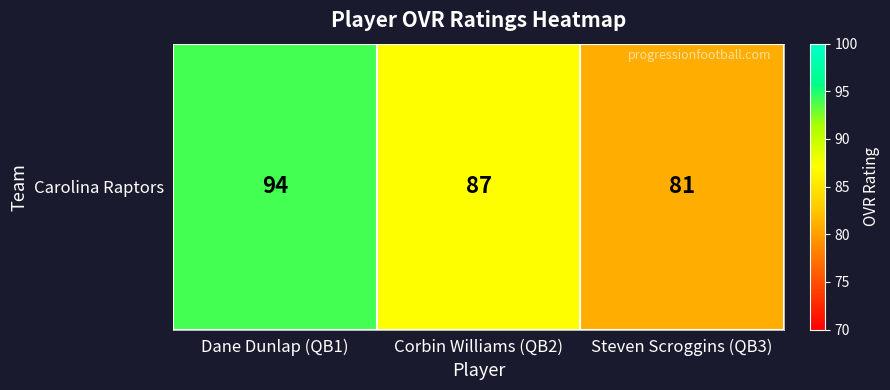

Between Steven Scroggins (QB3) and Corbin Williams (QB2), which is larger?

Corbin Williams (QB2)